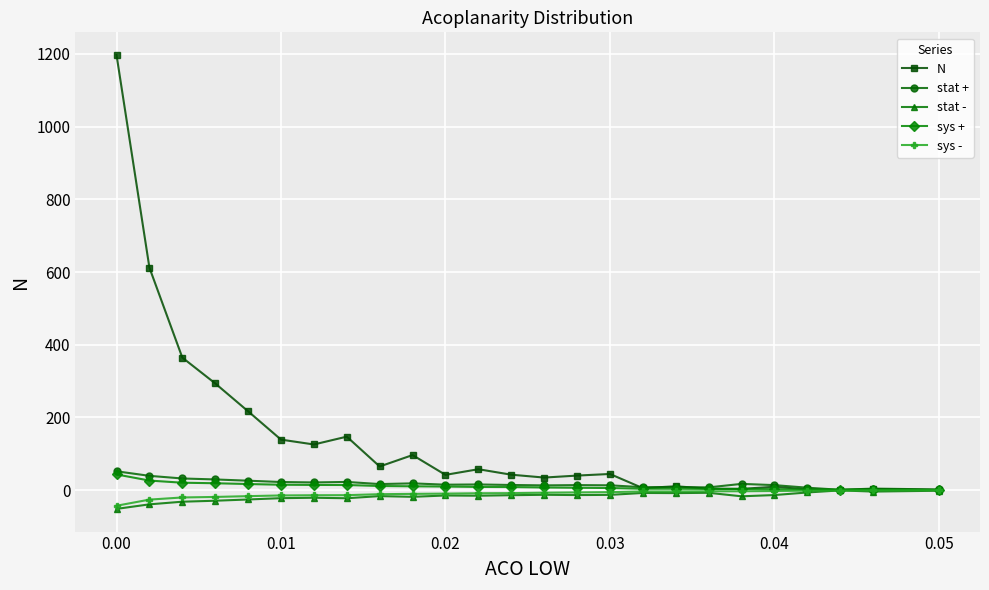

Which series has the largest total across all categories?

N